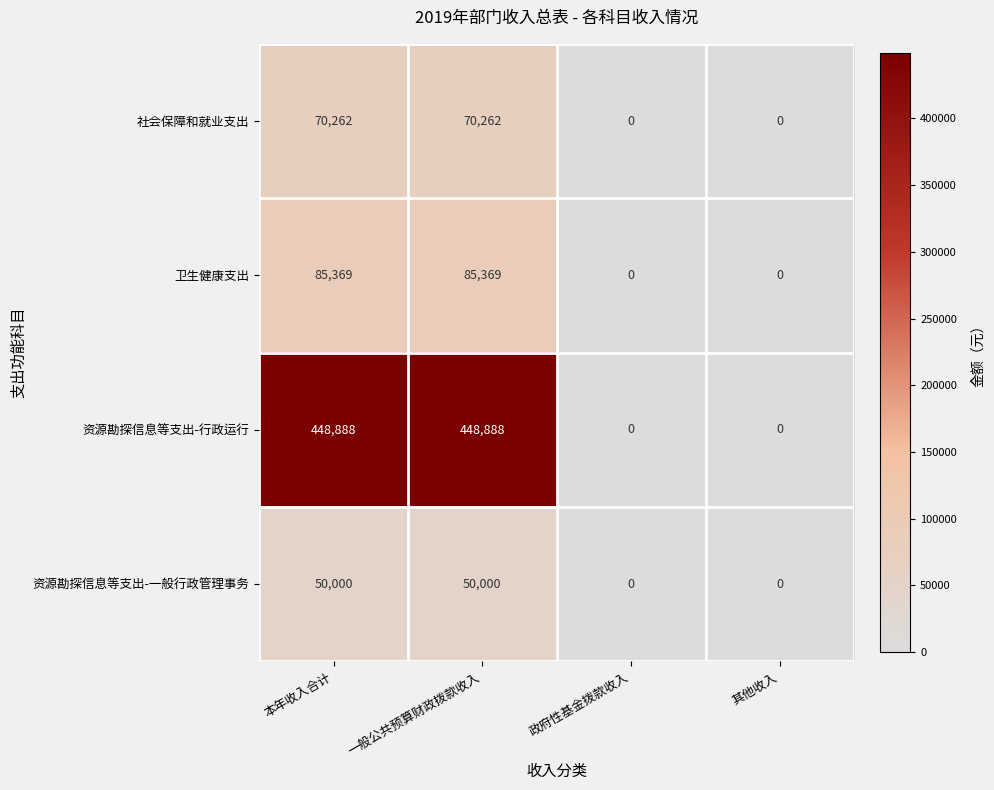

The value of 社会保障和就业支出 at 本年收入合计 is 27935. True or false?

False